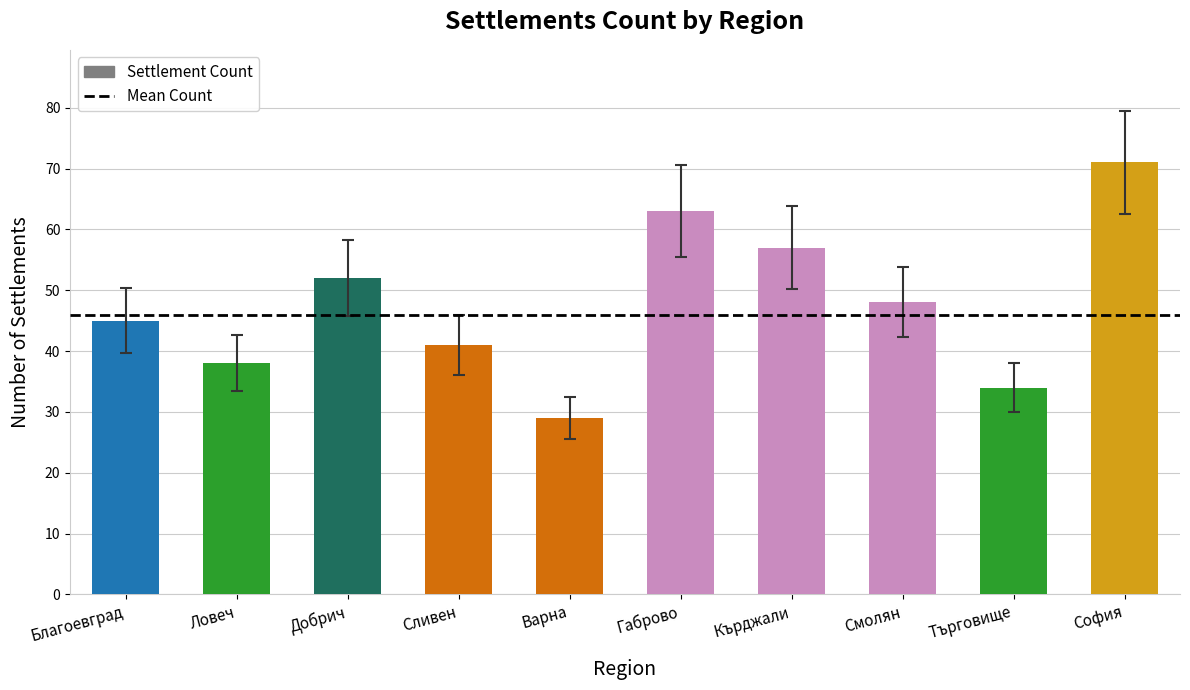

What is the difference between the second highest and second lowest values?

29